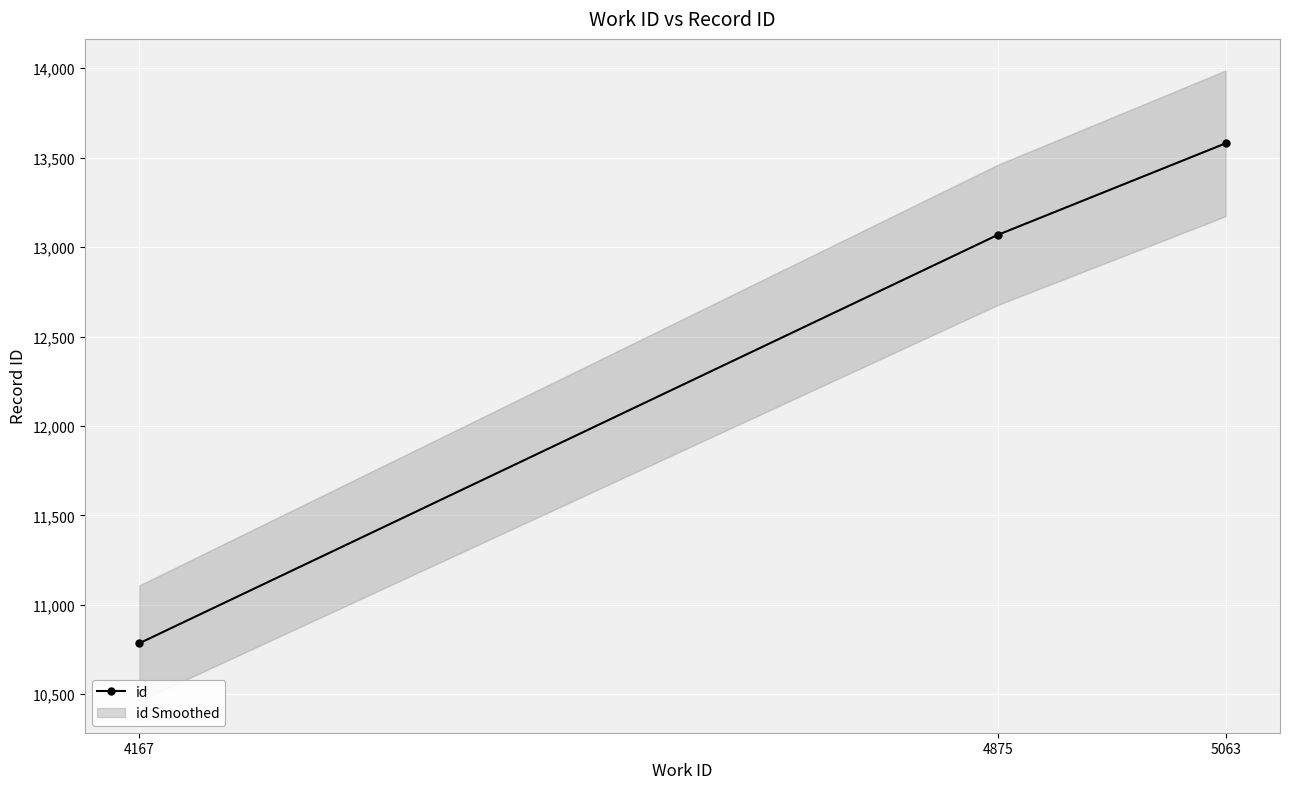

The value at 5063 is 13580. True or false?

True